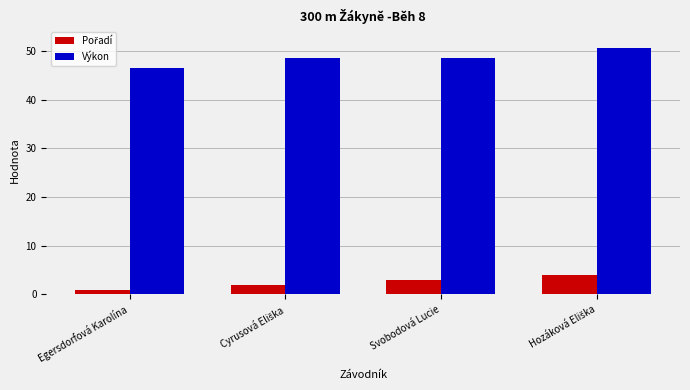

What is the approximate value of Výkon at Svobodová Lucie?

48.6